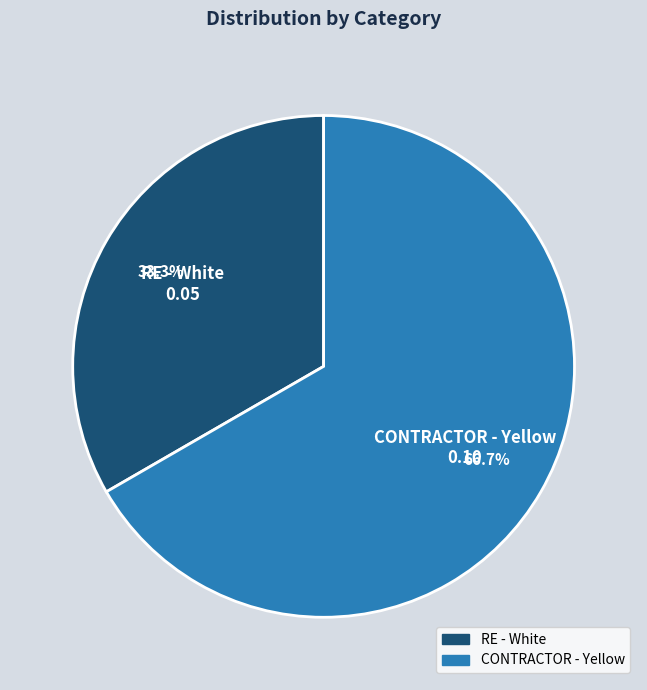

To the nearest percent, what is the average slice percentage?

50%